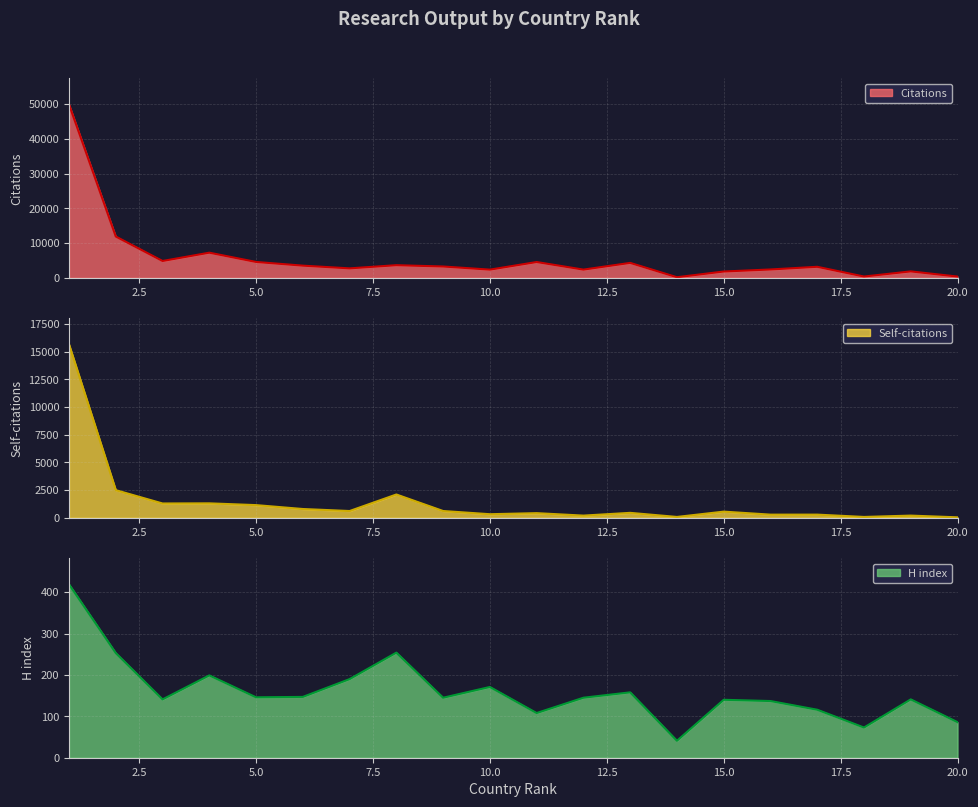

What is the spread (max minus min) of values at 3?

4720